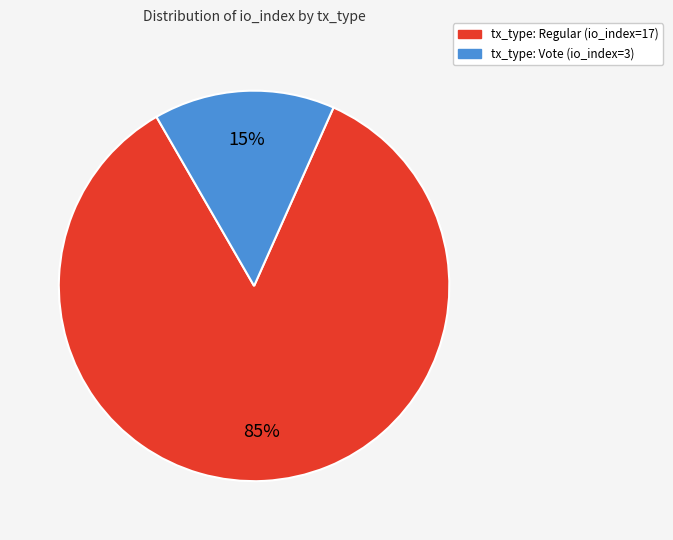

How many slices are in this pie chart?

2